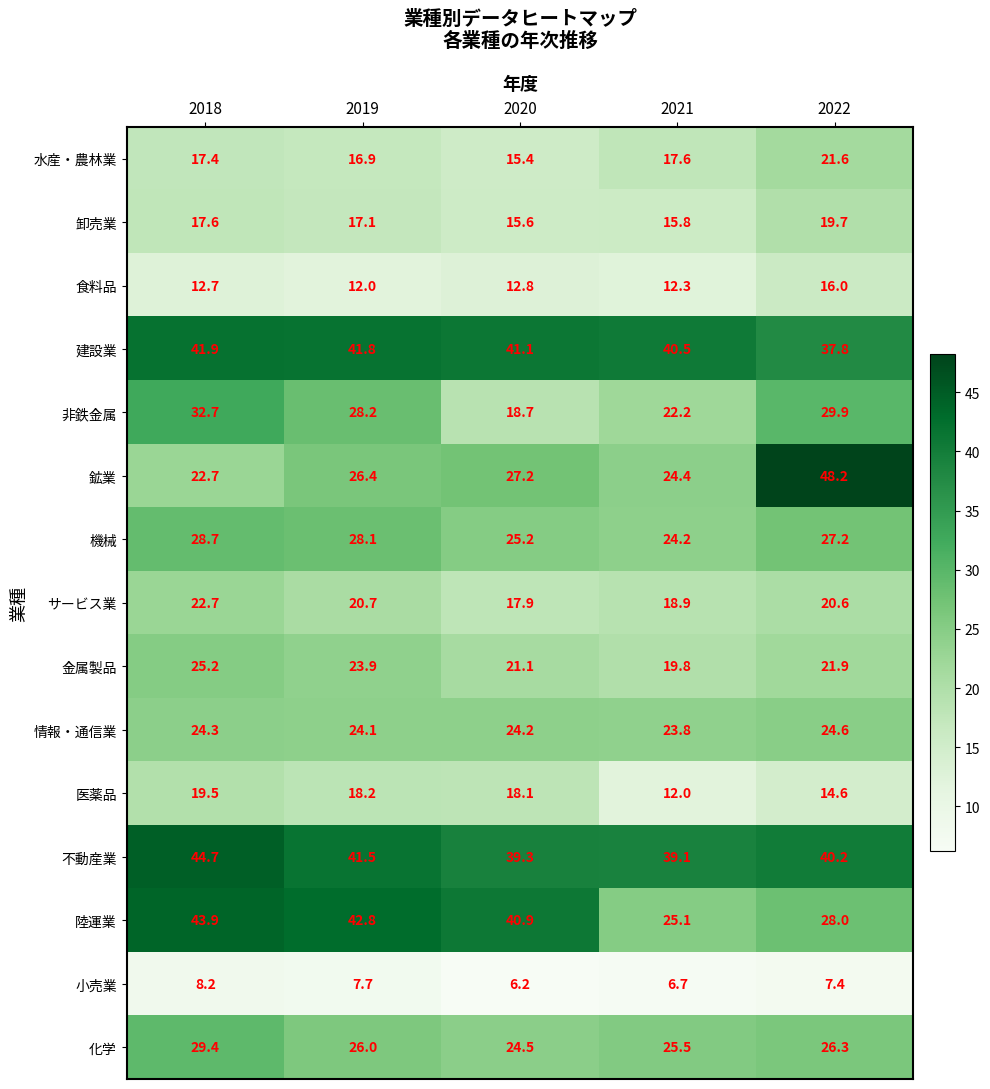

Rank the series at 2022 from highest to lowest value.

鉱業, 不動産業, 建設業, 非鉄金属, 陸運業, 機械, 化学, 情報・通信業, 金属製品, 水産・農林業, サービス業, 卸売業, 食料品, 医薬品, 小売業